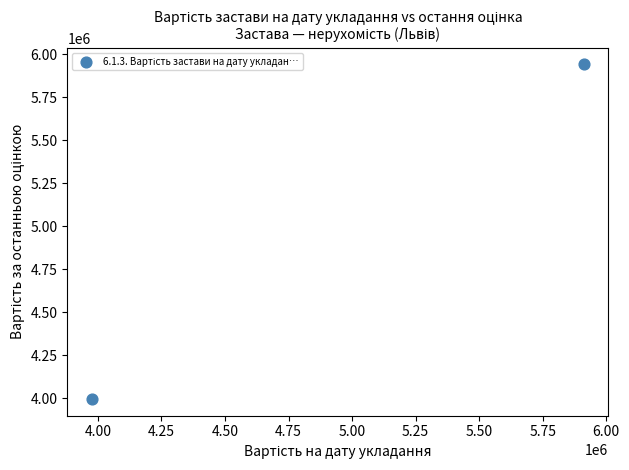

What is the range of Y values (max minus min)?

1944400